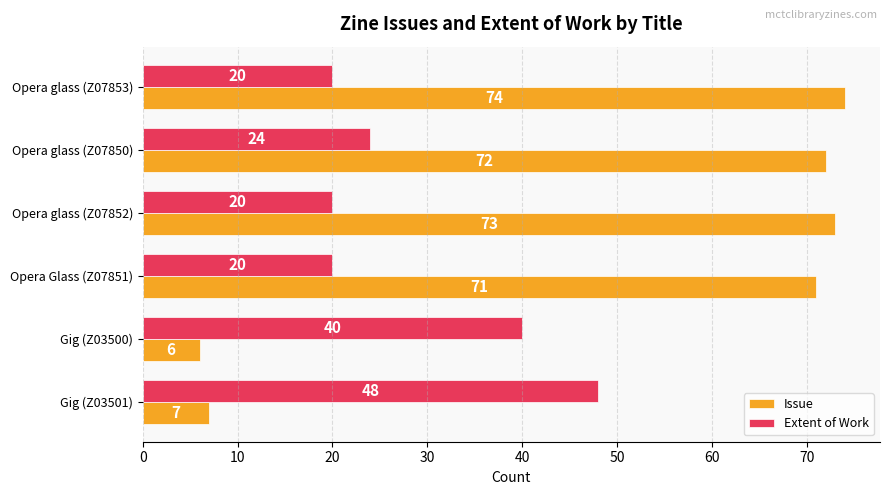

The value of Extent of Work at Gig (Z03501) is 48. True or false?

True